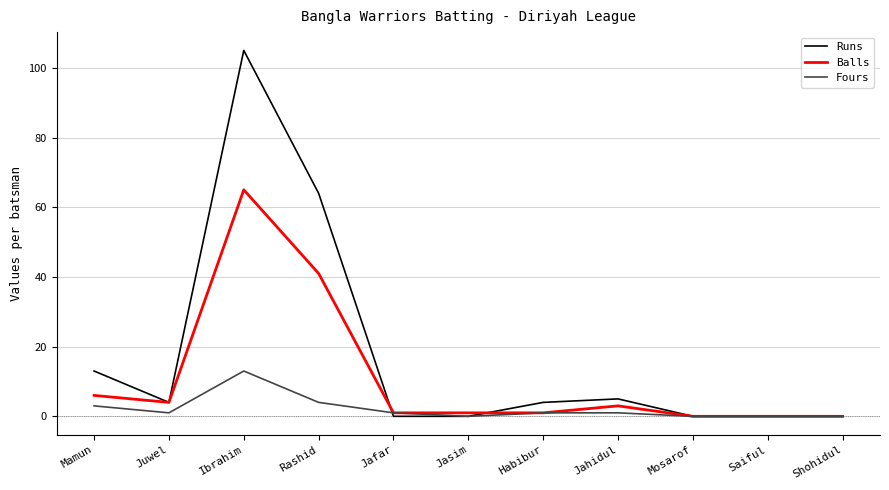

Reading left to right, transcribe all the data shown in this chart.

Runs: 13	4	105	64	0	0	4	5	0	0	0
Balls: 6	4	65	41	1	1	1	3	0	0	0
Fours: 3	1	13	4	1	0	1	1	0	0	0